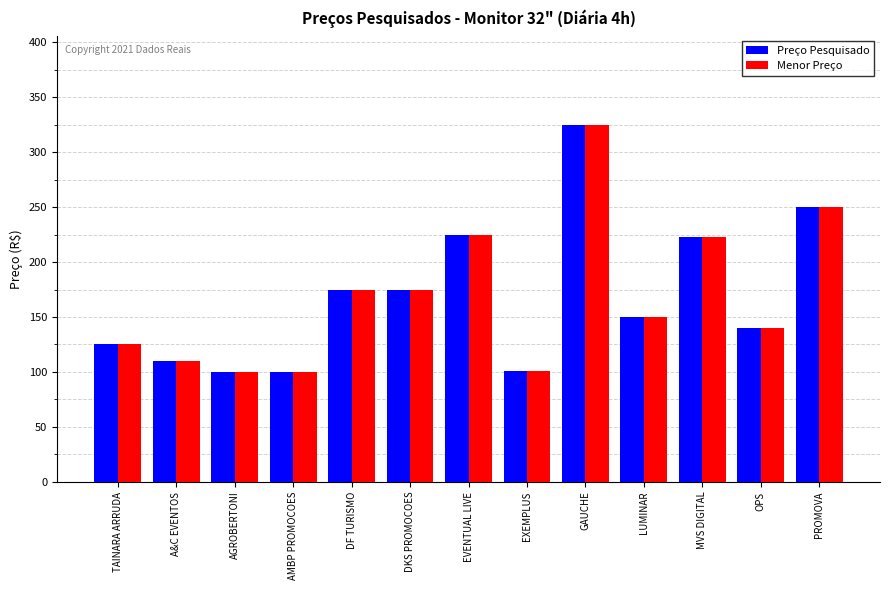

Where does the Preço Pesquisado series first go above 150?

DF TURISMO